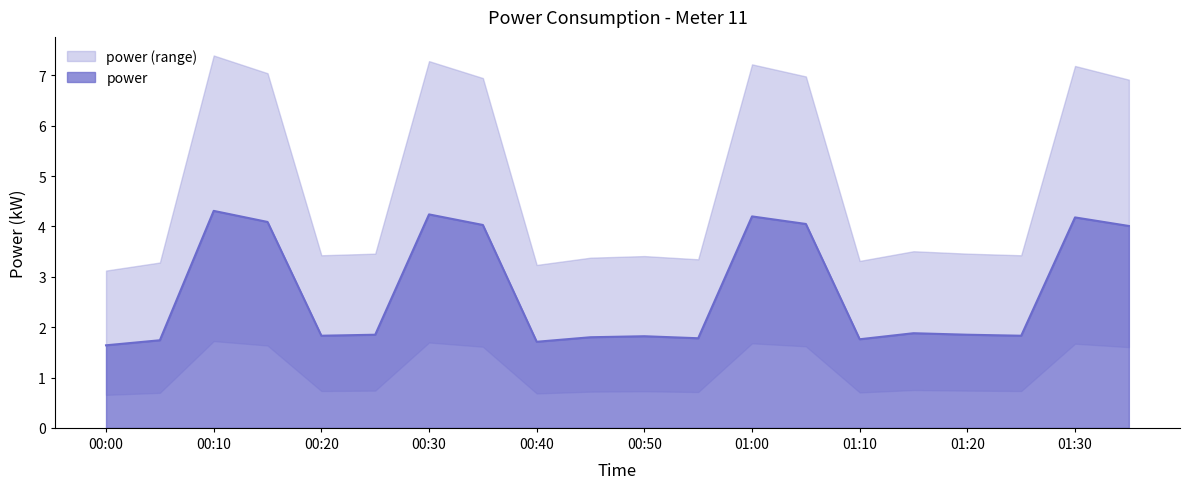

The power series shows 1.8 at 00:50. True or false?

True